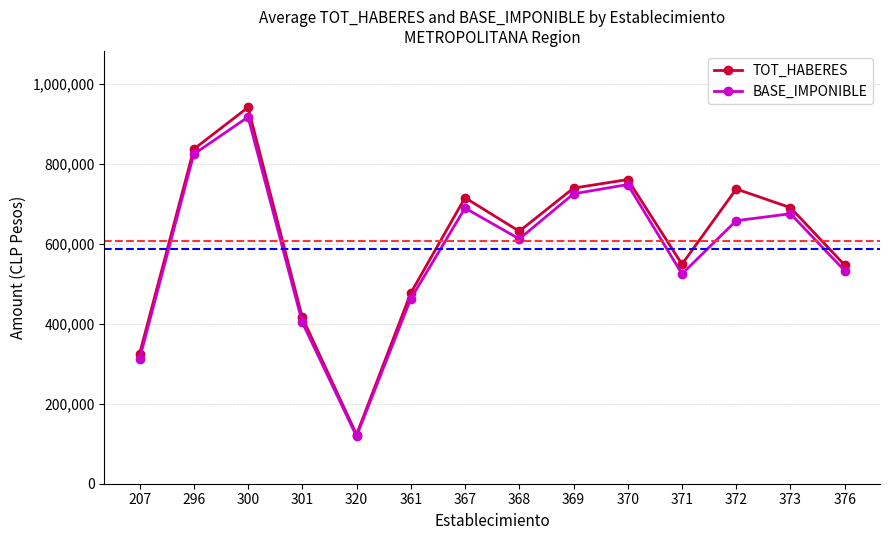

What is the difference between the second highest and minimum values in the BASE_IMPONIBLE series?

705804.0